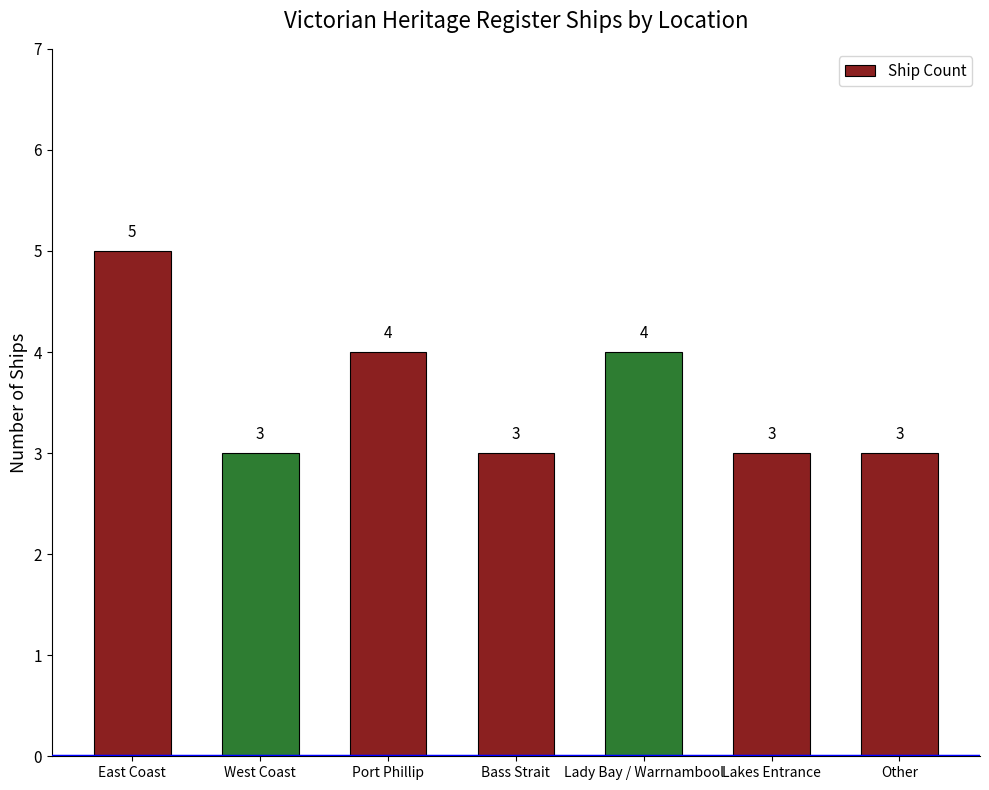

How many values are between 3 and 4?

6